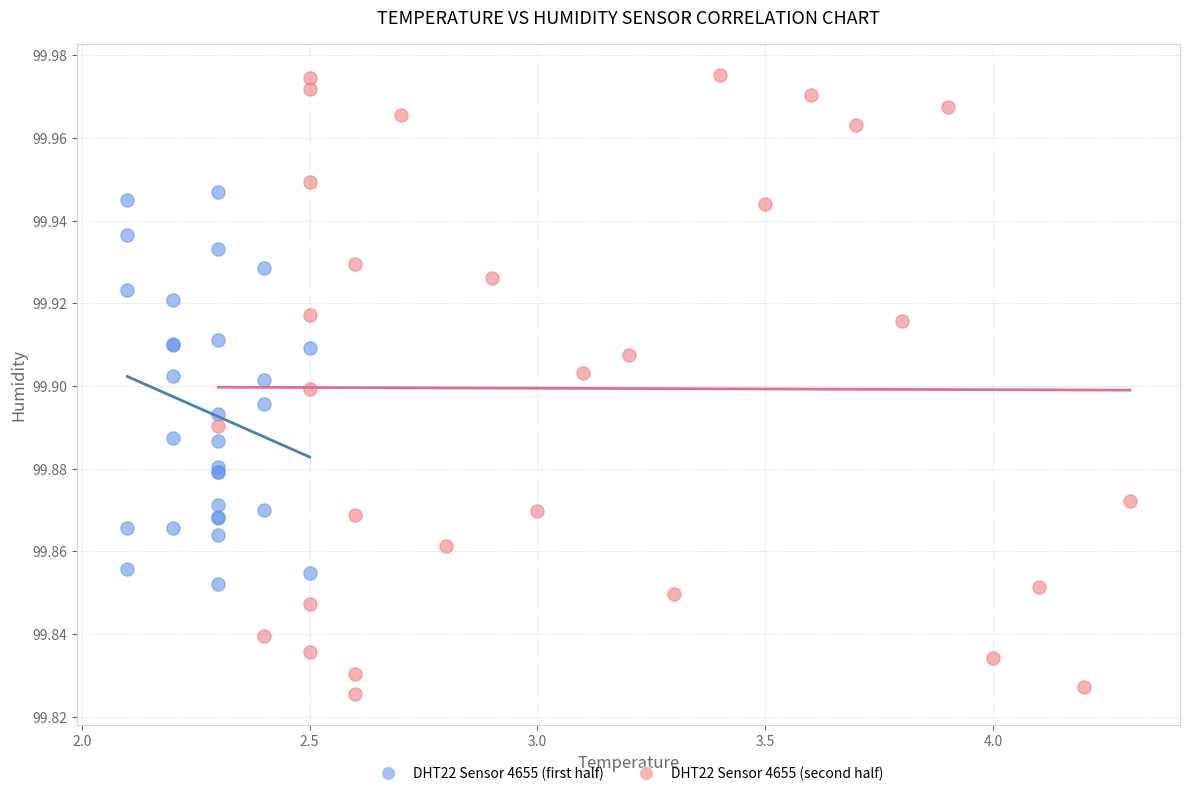

Which series contains the lowest Y value?

DHT22 Sensor 4655 (second half)